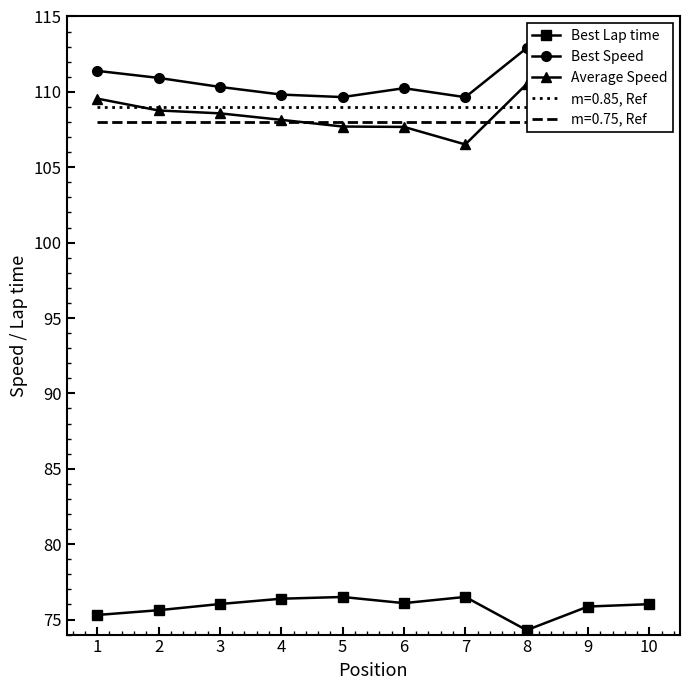

How many interior local peaks does the Best Lap time series have?

2